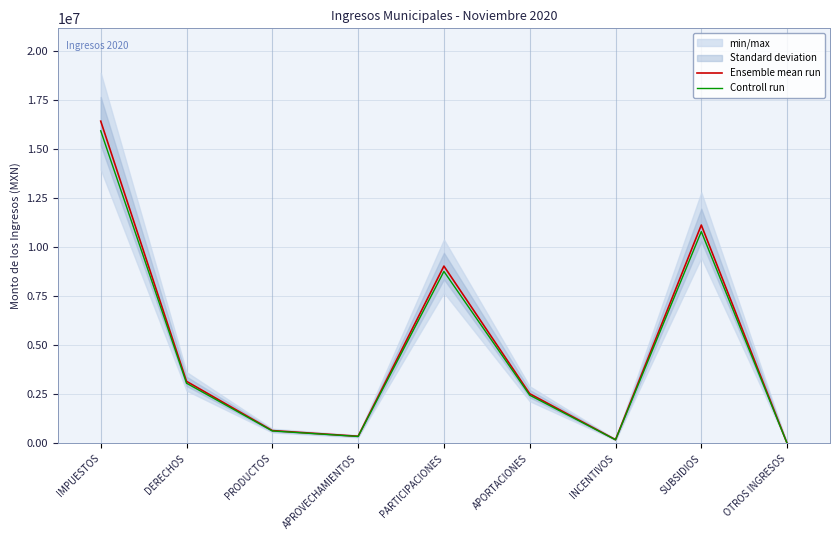

What is the average value of the Ensemble mean run series?

4835717.3